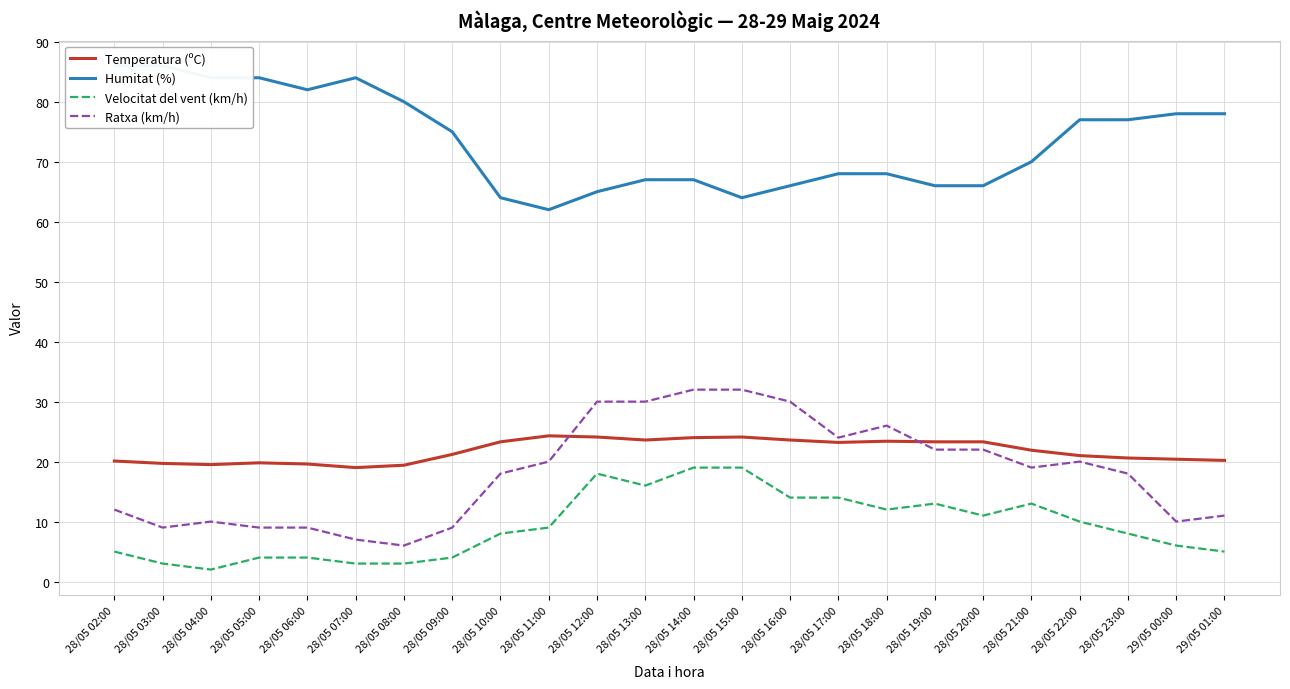

What is the total value across all series at 28/05 17:00?

129.2